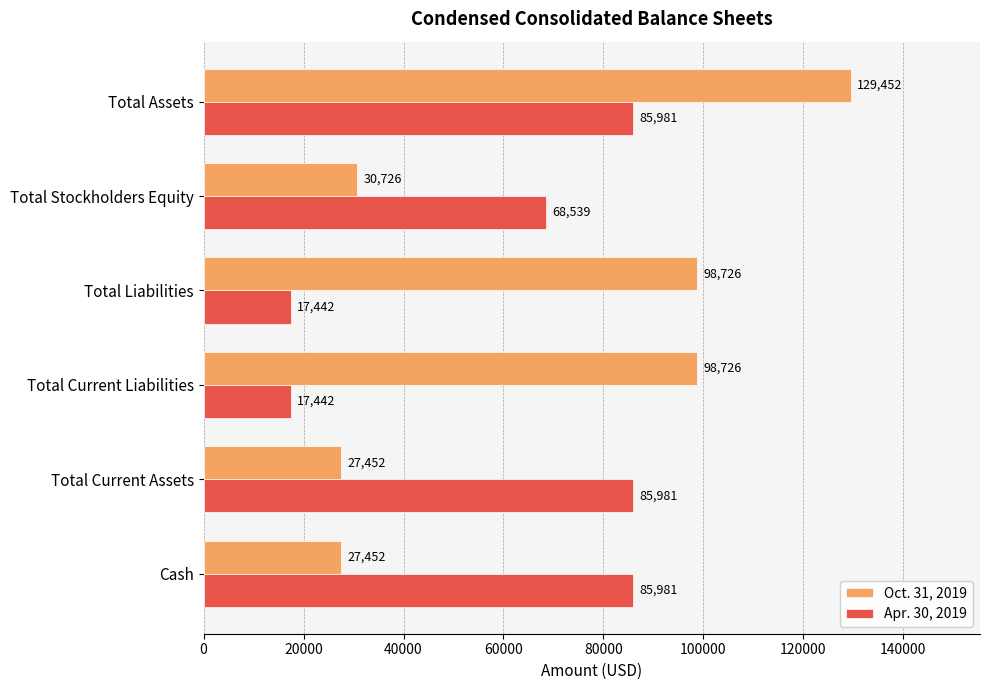

At which category does the chart reach its peak across all series?

Total Assets